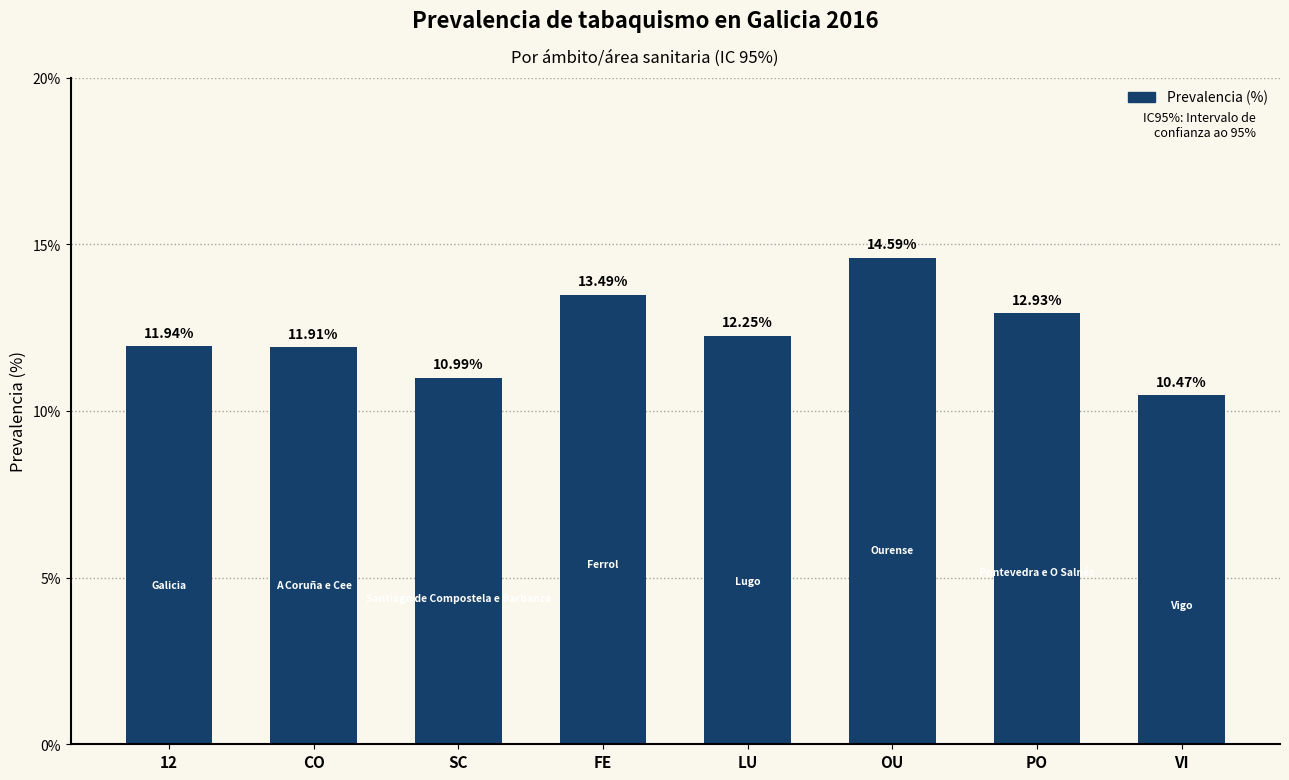

The chart shows a value of 13.5 at FE. True or false?

True